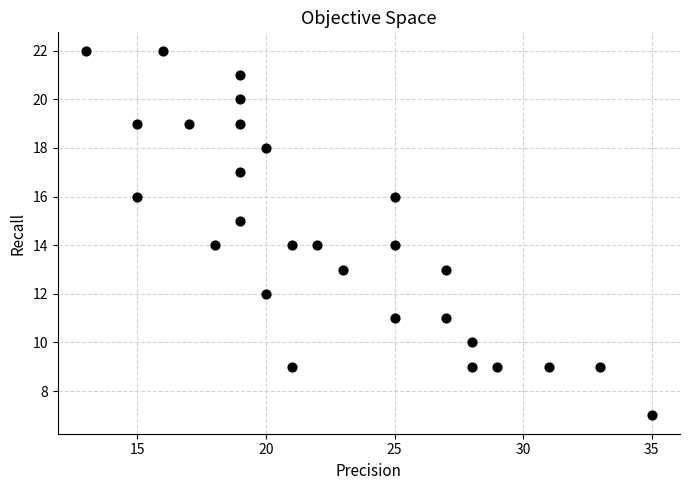

What is the range of X values (max minus min)?

22